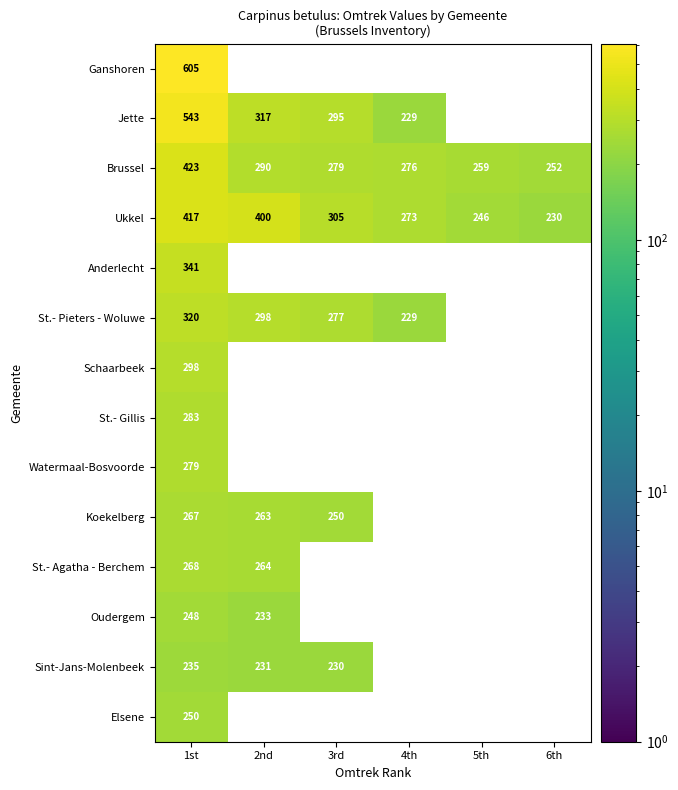

Which category has the lowest value in the Ukkel series?

6th